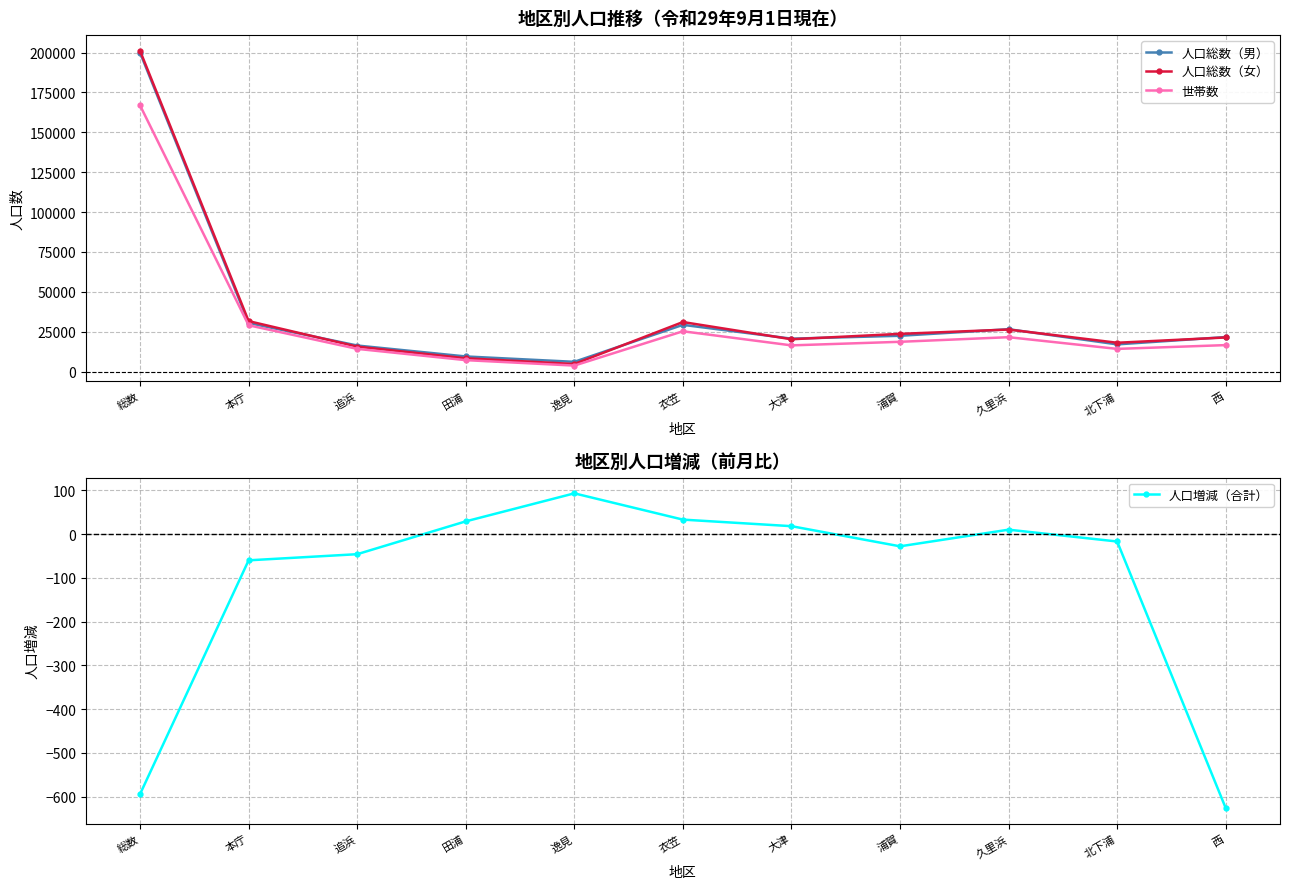

Reading right to left, transcribe all the data shown in this chart.

人口総数（男）: 西=21642	北下浦=17047	久里浜=26554	浦賀=22436	大津=20630	衣笠=29289	逸見=6105	田浦=9475	追浜=16331	本庁=30443	総数=199952
人口総数（女）: 西=21377	北下浦=18063	久里浜=26351	浦賀=23643	大津=20255	衣笠=31050	逸見=4738	田浦=8336	追浜=15645	本庁=31635	総数=201093
世帯数: 西=16590	北下浦=14215	久里浜=21557	浦賀=18660	大津=16420	衣笠=25260	逸見=3750	田浦=7158	追浜=14232	本庁=29028	総数=166870
人口増減（合計）: 西=-626	北下浦=-17	久里浜=10	浦賀=-28	大津=18	衣笠=33	逸見=93	田浦=29	追浜=-46	本庁=-60	総数=-594